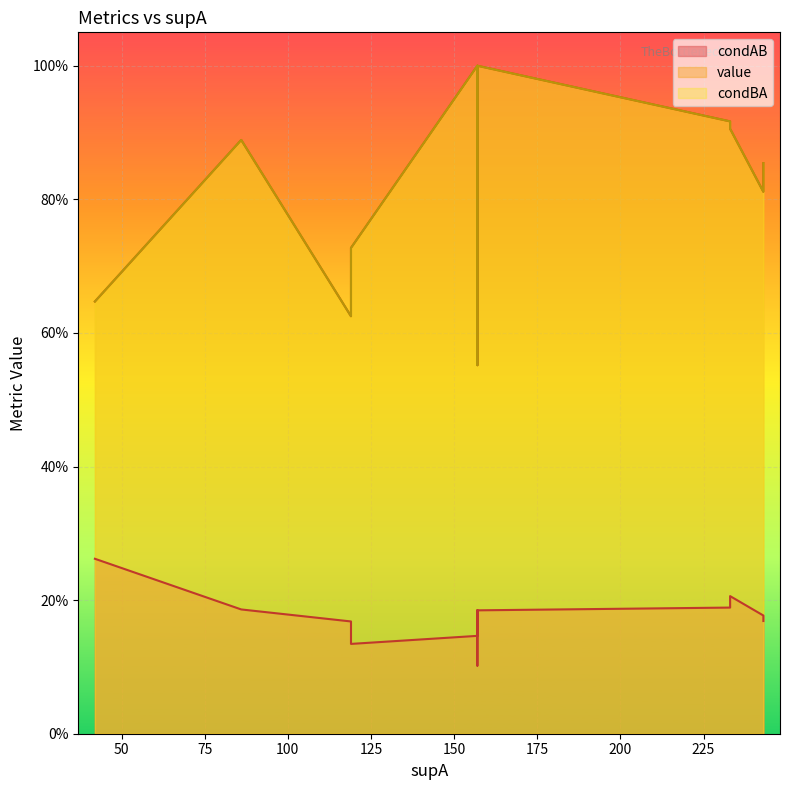

True or false: condBA and condAB cross at least once.

False